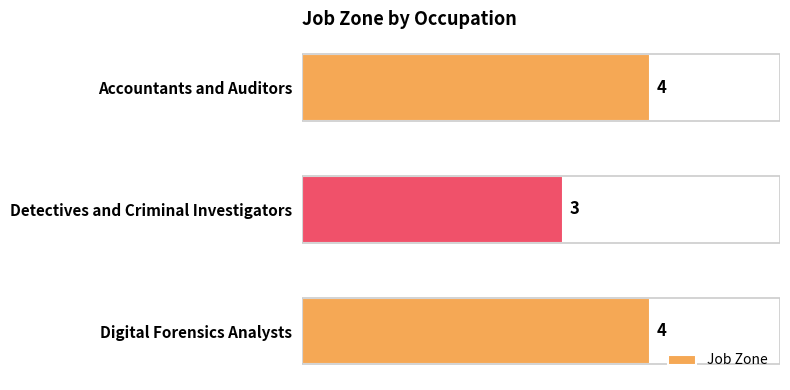

Reading top to bottom, transcribe all the data shown in this chart.

4	3	4